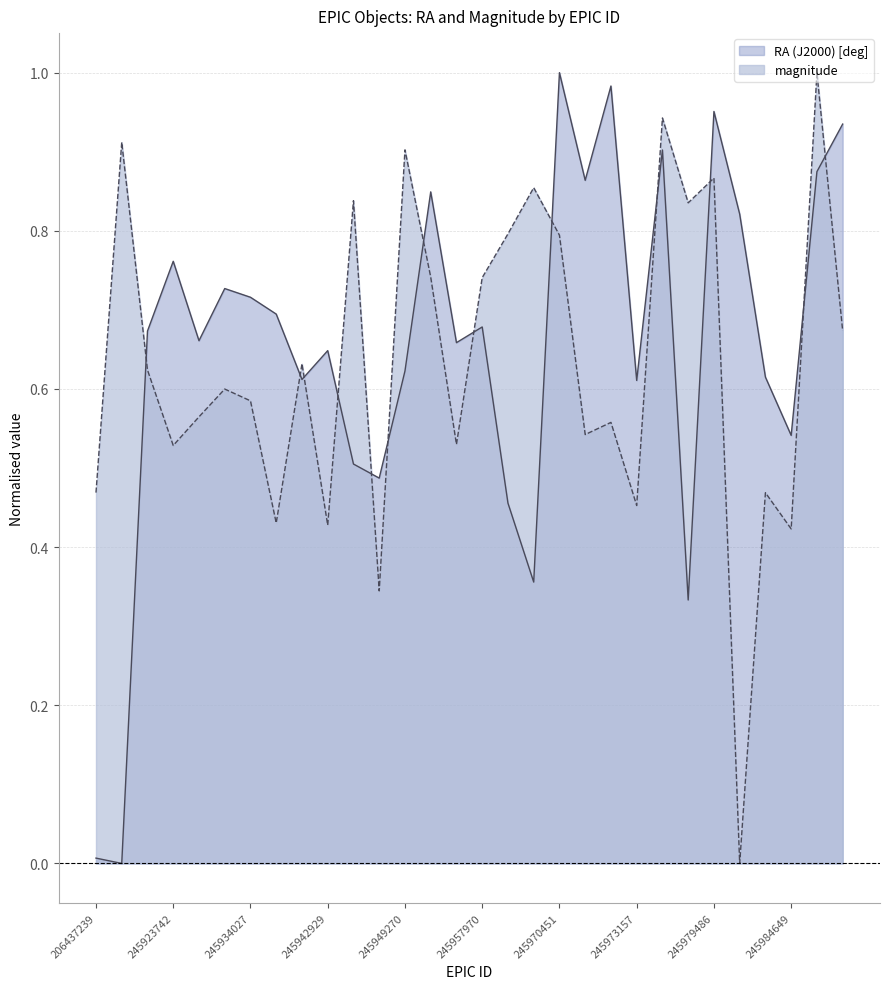

How many lines are shown in the chart?

2